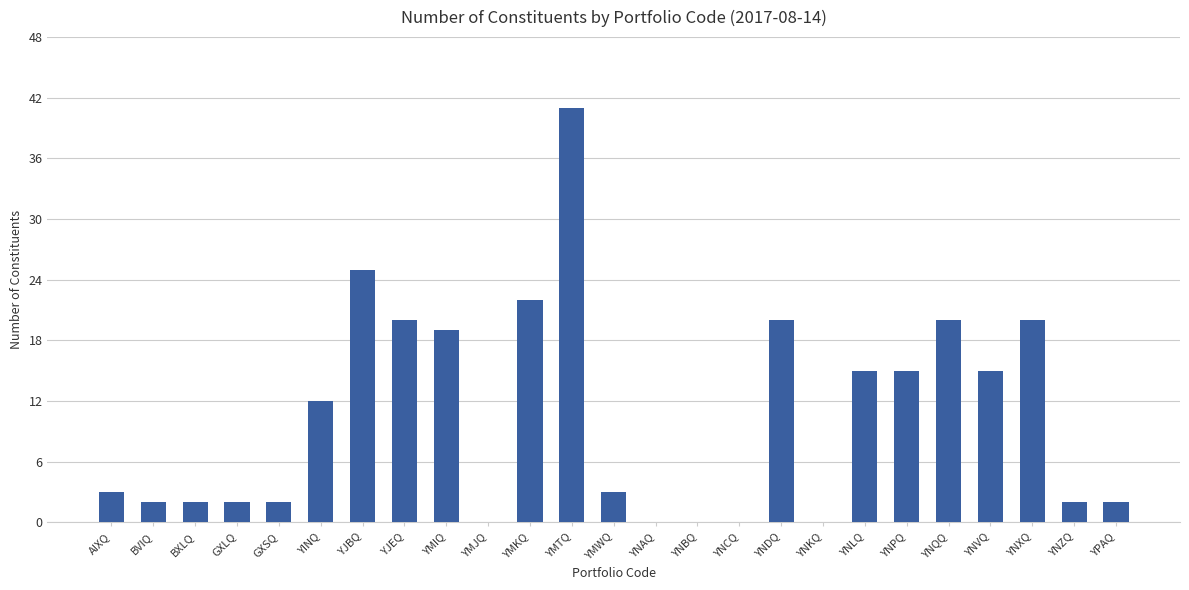

Is it true that the value at YNAQ is 29?

False